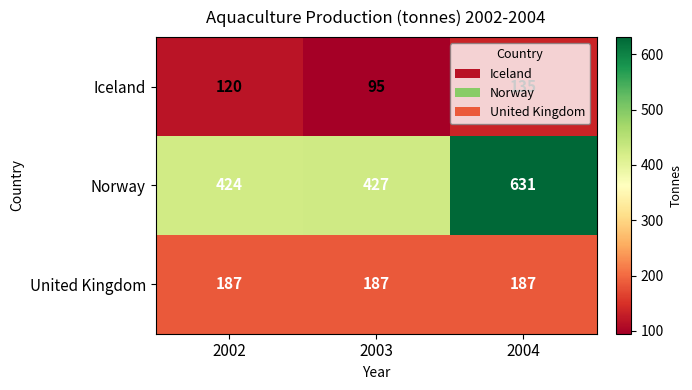

How many categories are shown in the chart?

3